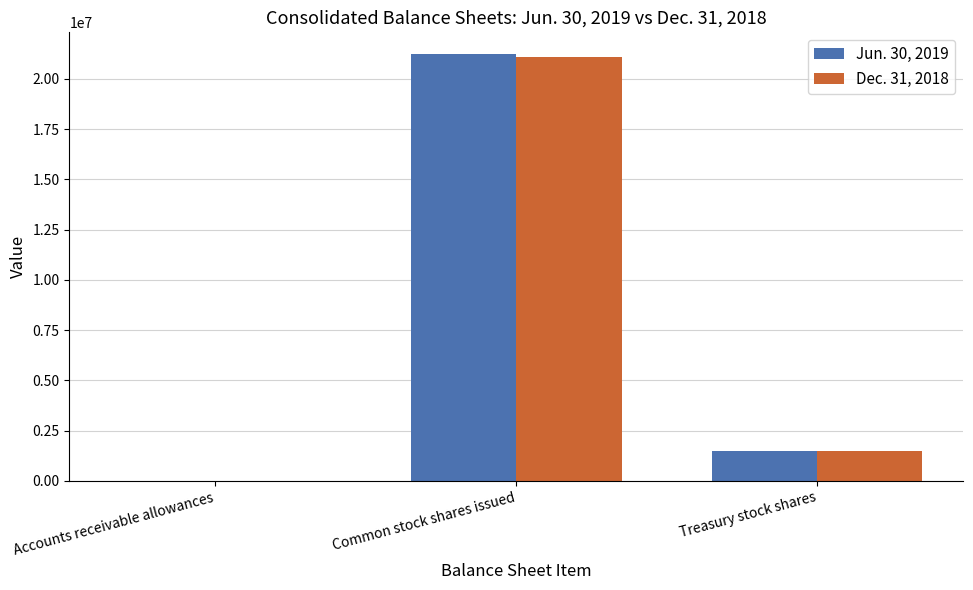

Which series changed the most between Common stock shares issued and Treasury stock shares?

Jun. 30, 2019